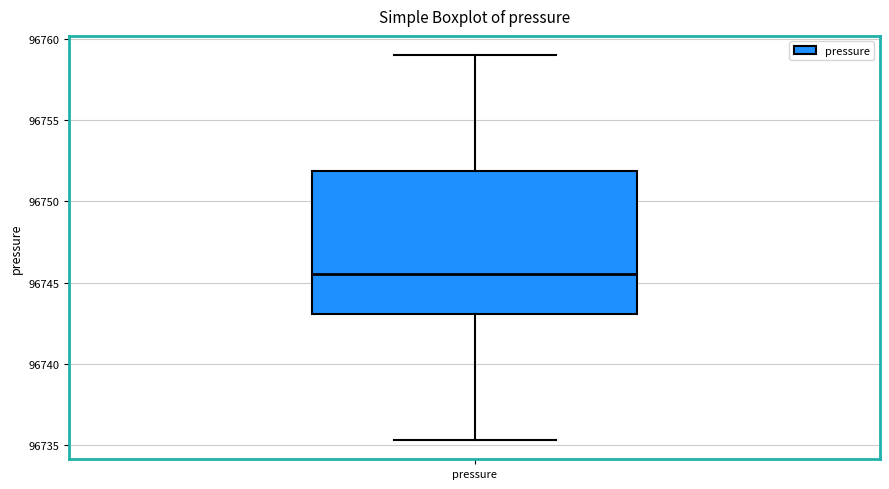

Transcribe this box plot: give where the median line is, the range the box spans, and where the two whiskers end, as read against the y-axis. The values are not printed on the chart, so give them approximately, as read against the axis.

median 96745.5, box 96743.0 to 96752.0, whiskers 96735.5 to 96759.0